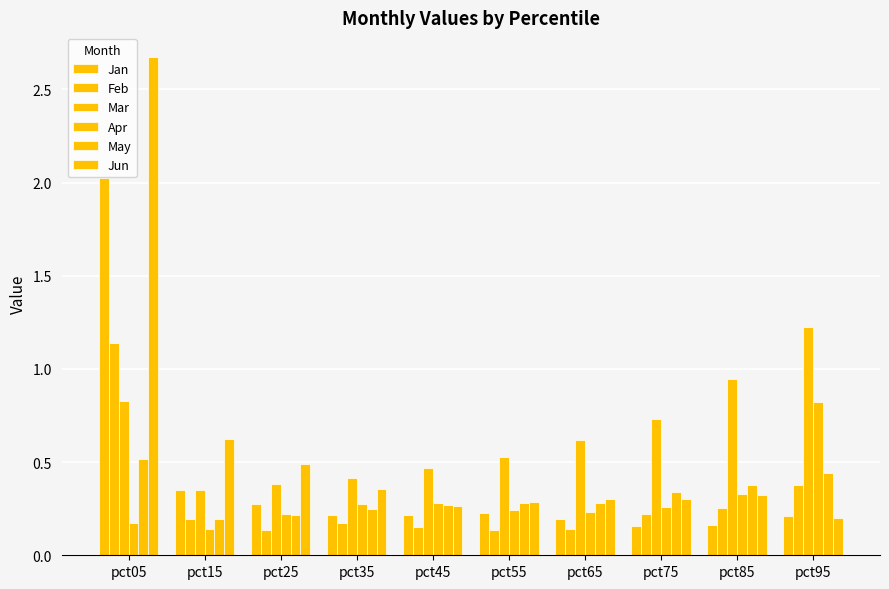

Between pct55 and pct15, which is larger?

pct15